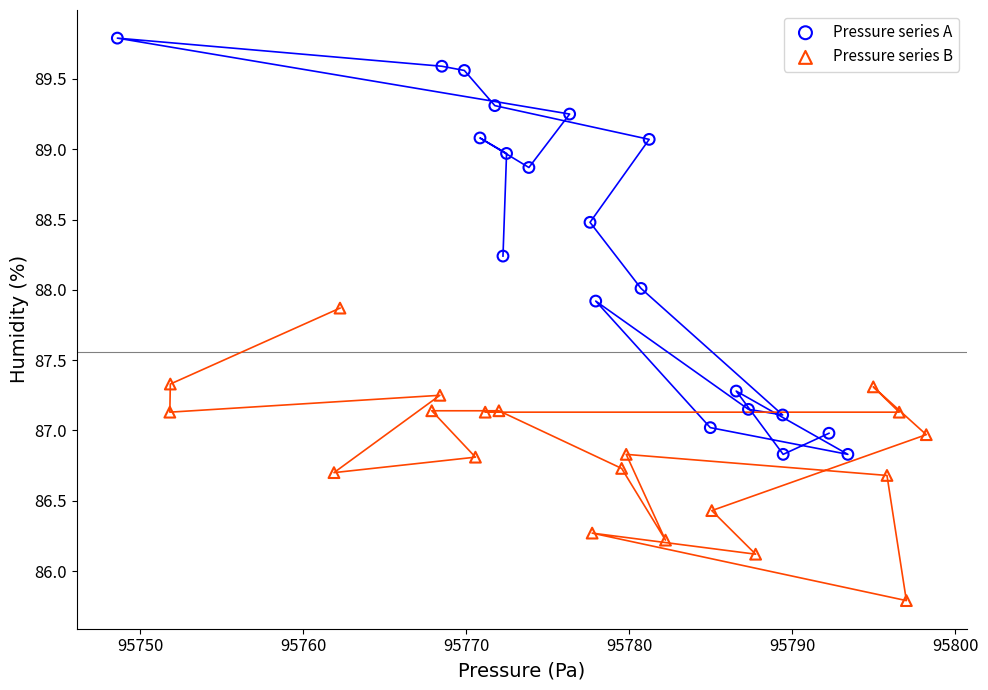

What are all the series names shown in the legend?

Pressure series A, Pressure series B